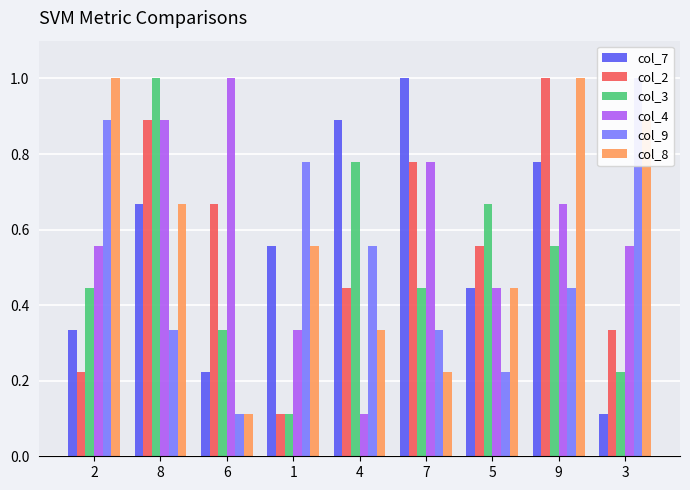

What is the maximum value for col_4?

1.0